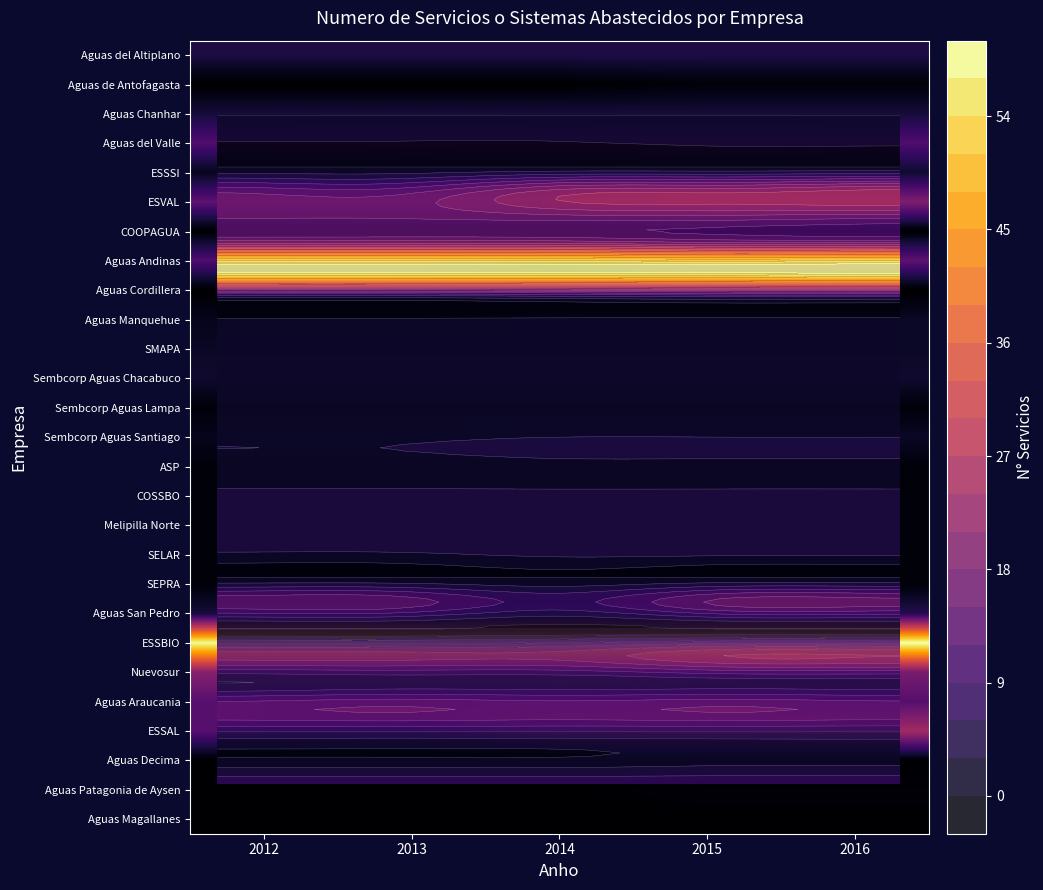

Reading right to left, list all the values displayed in this chart.

Aguas del Altiplano: 2016=7	2015=7	2014=7	2013=7	2012=7
Aguas de Antofagasta: 2016=1	2015=1	2014=0	2013=0	2012=0
Aguas Chanhar: 2016=6	2015=6	2014=6	2013=6	2012=6
Aguas del Valle: 2016=14	2015=15	2014=14	2013=15	2012=14
ESSSI: 2016=5	2015=5	2014=4	2013=4	2012=3
ESVAL: 2016=21	2015=21	2014=16	2013=16	2012=16
COOPAGUA: 2016=0	2015=0	2014=0	2013=0	2012=0
Aguas Andinas: 2016=16	2015=16	2014=8	2013=14	2012=14
Aguas Cordillera: 2016=0	2015=0	2014=0	2013=0	2012=0
Aguas Manquehue: 2016=4	2015=4	2014=4	2013=3	2012=3
SMAPA: 2016=4	2015=4	2014=4	2013=4	2012=4
Sembcorp Aguas Chacabuco: 2016=5	2015=5	2014=5	2013=5	2012=5
Sembcorp Aguas Lampa: 2016=1	2015=1	2014=1	2013=1	2012=1
Sembcorp Aguas Santiago: 2016=4	2015=4	2014=4	2013=3	2012=3
ASP: 2016=1	2015=1	2014=1	2013=1	2012=1
COSSBO: 2016=1	2015=1	2014=1	2013=1	2012=1
Melipilla Norte: 2016=1	2015=1	2014=1	2013=1	2012=1
SELAR: 2016=1	2015=1	2014=1	2013=1	2012=1
SEPRA: 2016=1	2015=1	2014=1	2013=1	2012=1
Aguas San Pedro: 2016=8	2015=8	2014=7	2013=6	2012=6
ESSBIO: 2016=60	2015=59	2014=59	2013=59	2012=59
Nuevosur: 2016=20	2015=20	2014=22	2013=22	2012=22
Aguas Araucania: 2016=15	2015=16	2014=16	2013=15	2012=15
ESSAL: 2016=26	2015=24	2014=23	2013=14	2012=15
Aguas Decima: 2016=0	2015=0	2014=0	2013=0	2012=0
Aguas Patagonia de Aysen: 2016=1	2015=1	2014=0	2013=0	2012=0
Aguas Magallanes: 2016=0	2015=0	2014=0	2013=0	2012=0